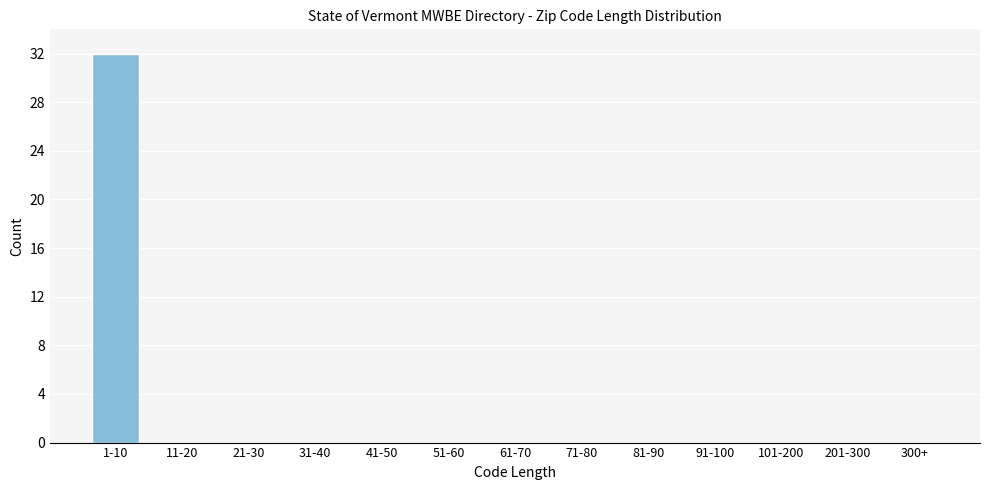

Reading left to right, transcribe all the data shown in this chart.

1-10=32	11-20=0	21-30=0	31-40=0	41-50=0	51-60=0	61-70=0	71-80=0	81-90=0	91-100=0	101-200=0	201-300=0	300+=0